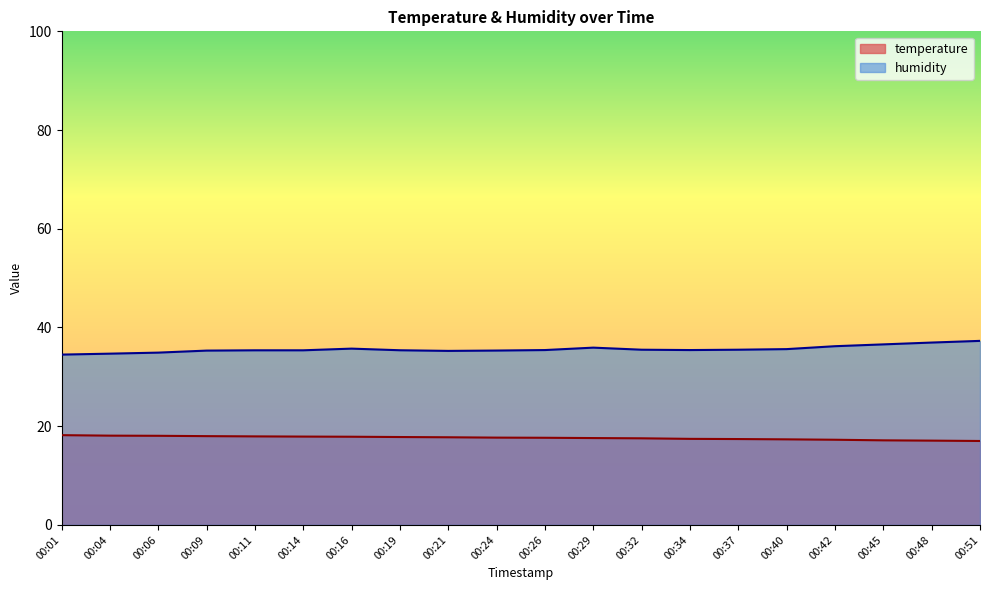

What is the average value of the humidity series?

35.6